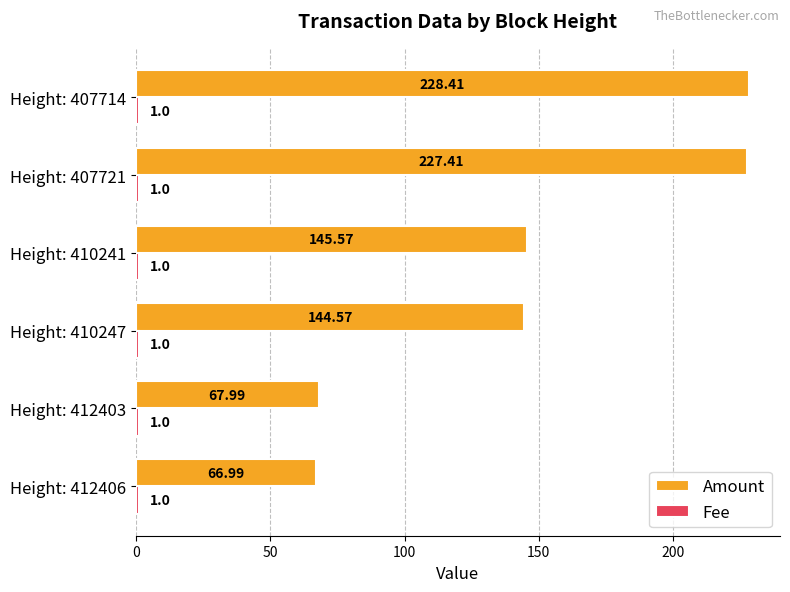

Rank the categories by Amount value from lowest to highest.

Height: 412406, Height: 412403, Height: 410247, Height: 410241, Height: 407721, Height: 407714